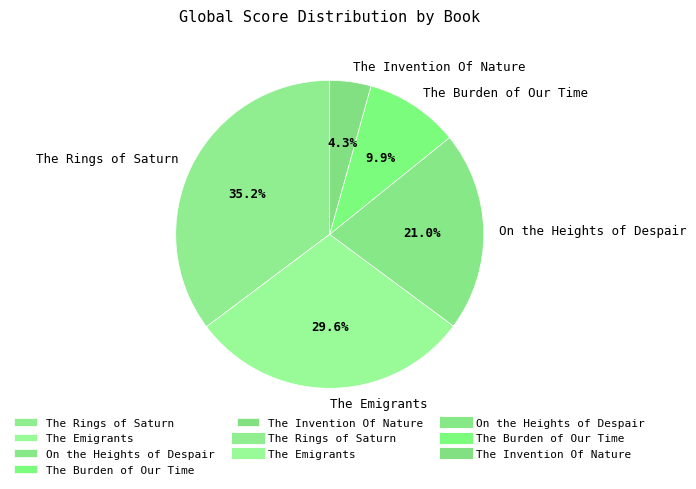

Does any single category account for the majority?

No